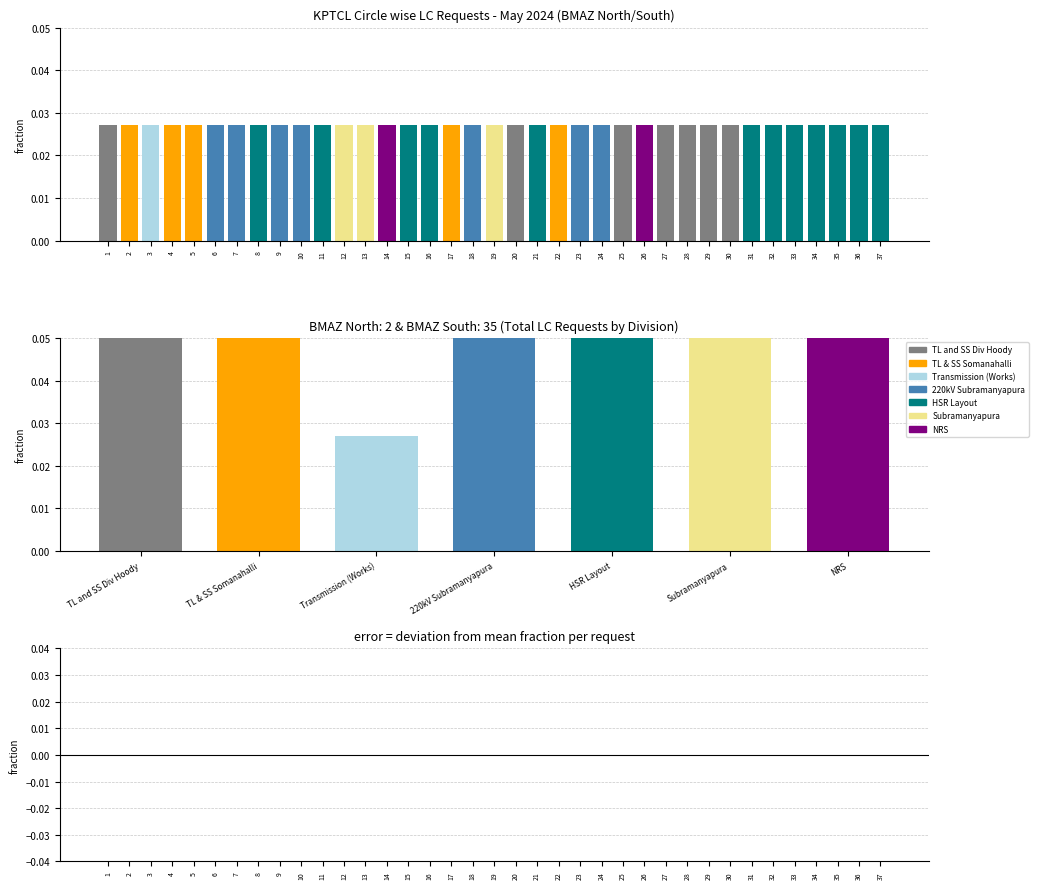

How many groups of bars are there?

37